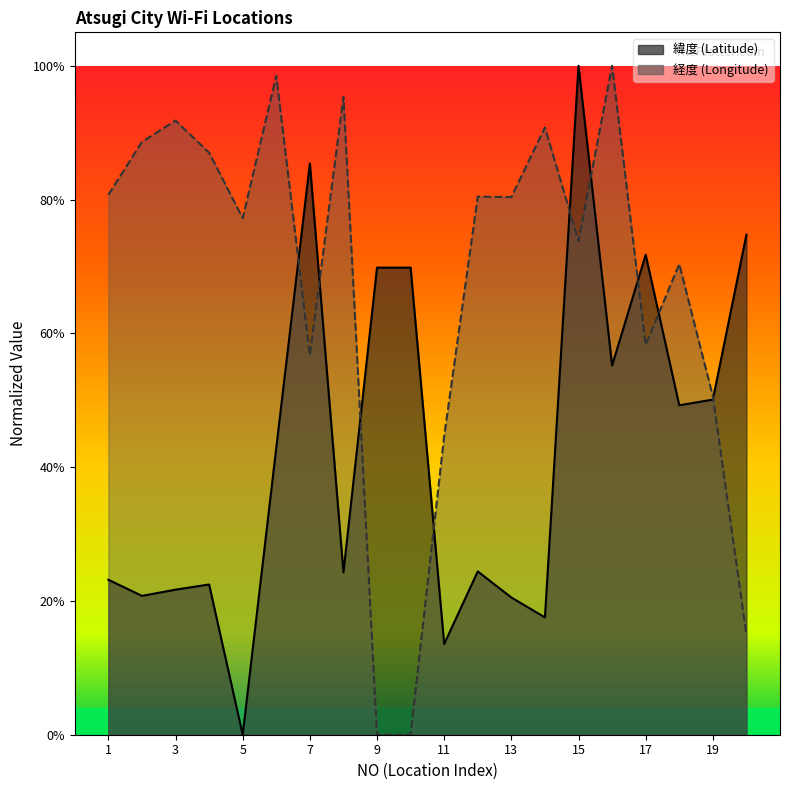

The 経度 series shows 0.8 at 12. True or false?

True